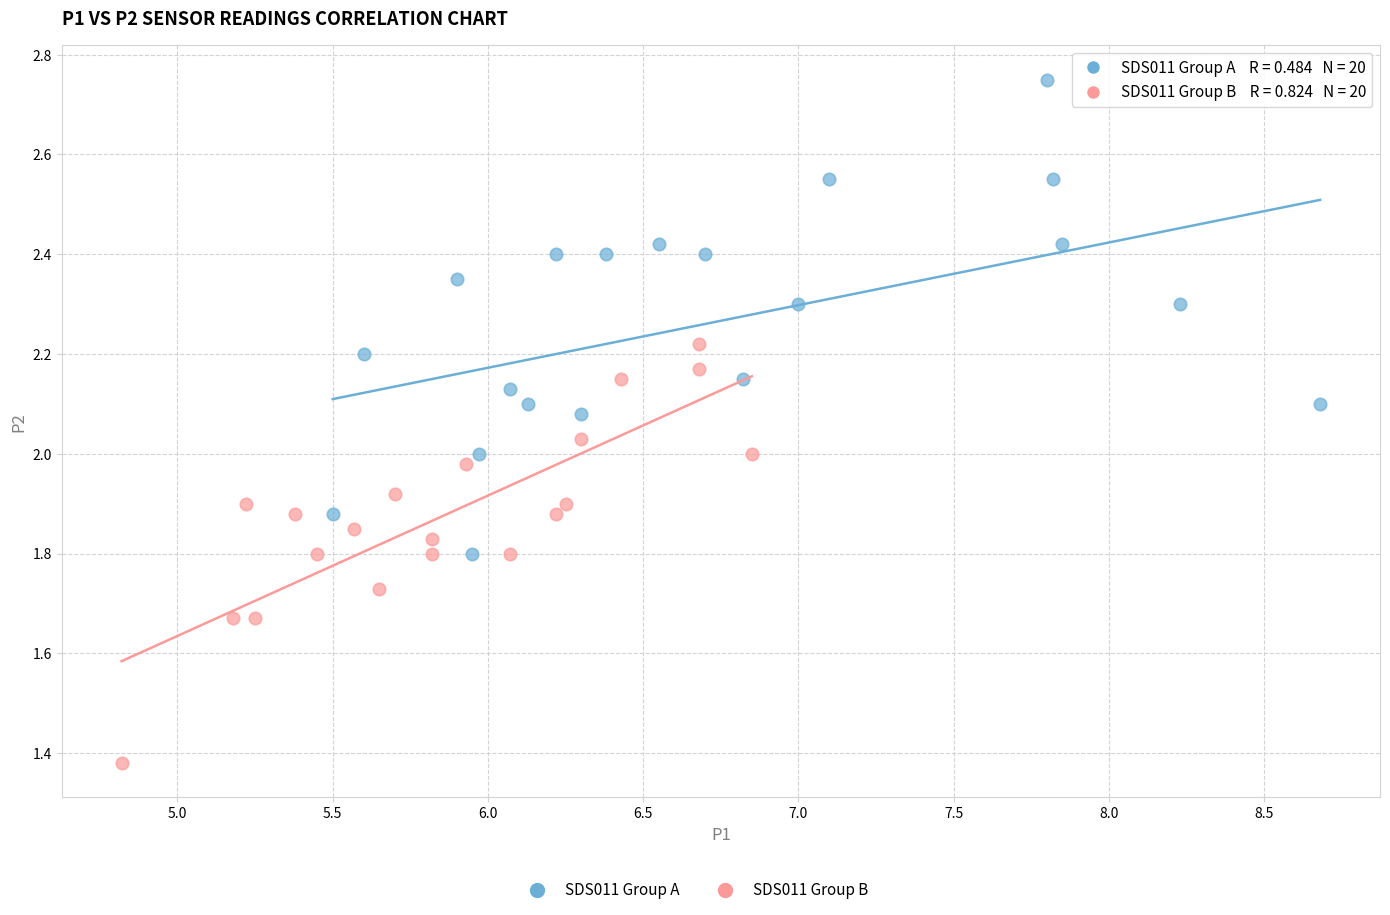

Which series contains the lowest Y value?

SDS011 Group B